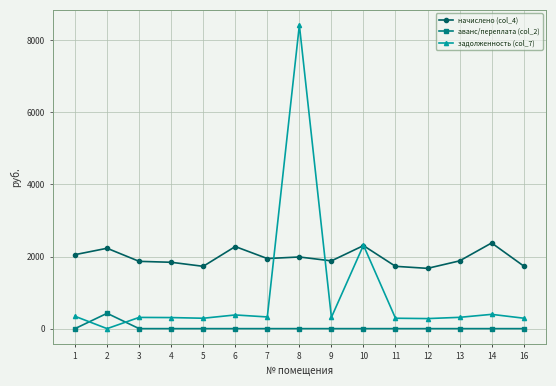

Which series has the largest range (max minus min)?

задолженность (col_7)